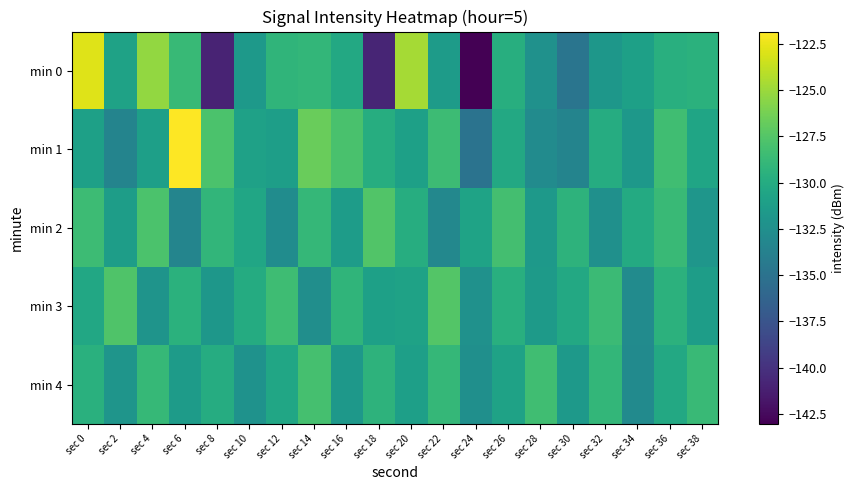

Which series has the widest spread of values?

min 0